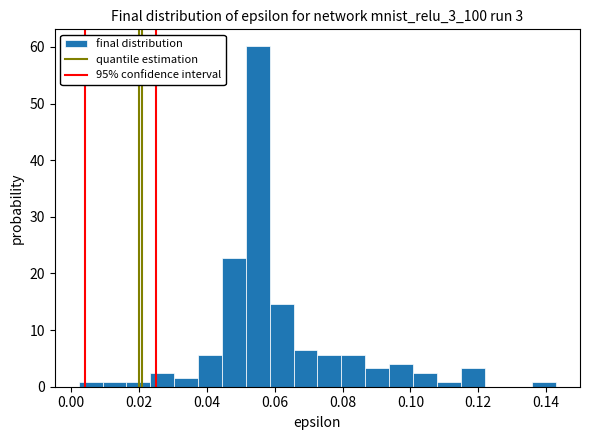

Read against the x-axis, roughly where is the centre of the tallest bar?

0.054